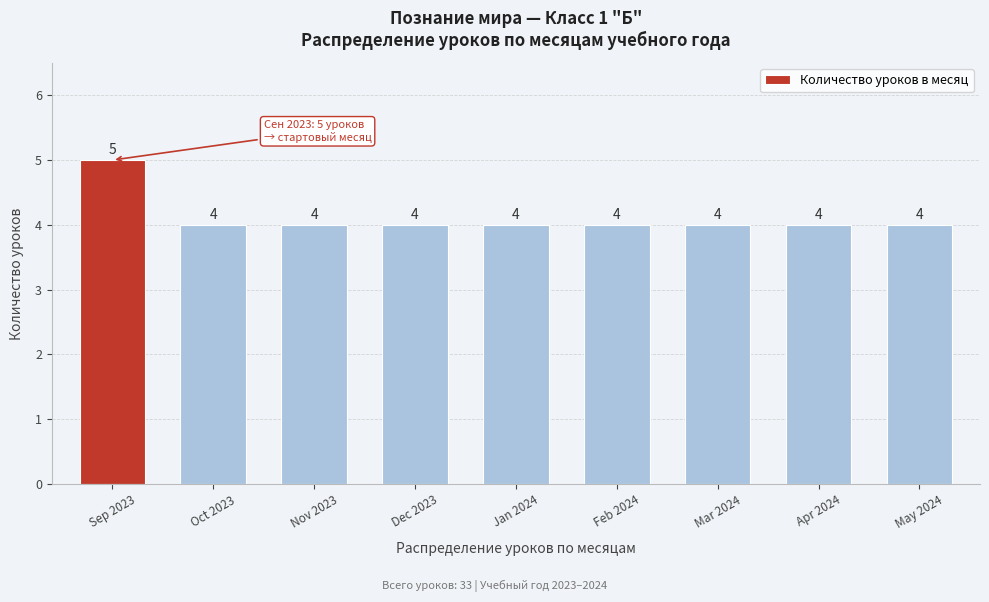

Reading right to left, transcribe all the data shown in this chart.

May 2024=4	Apr 2024=4	Mar 2024=4	Feb 2024=4	Jan 2024=4	Dec 2023=4	Nov 2023=4	Oct 2023=4	Sep 2023=5